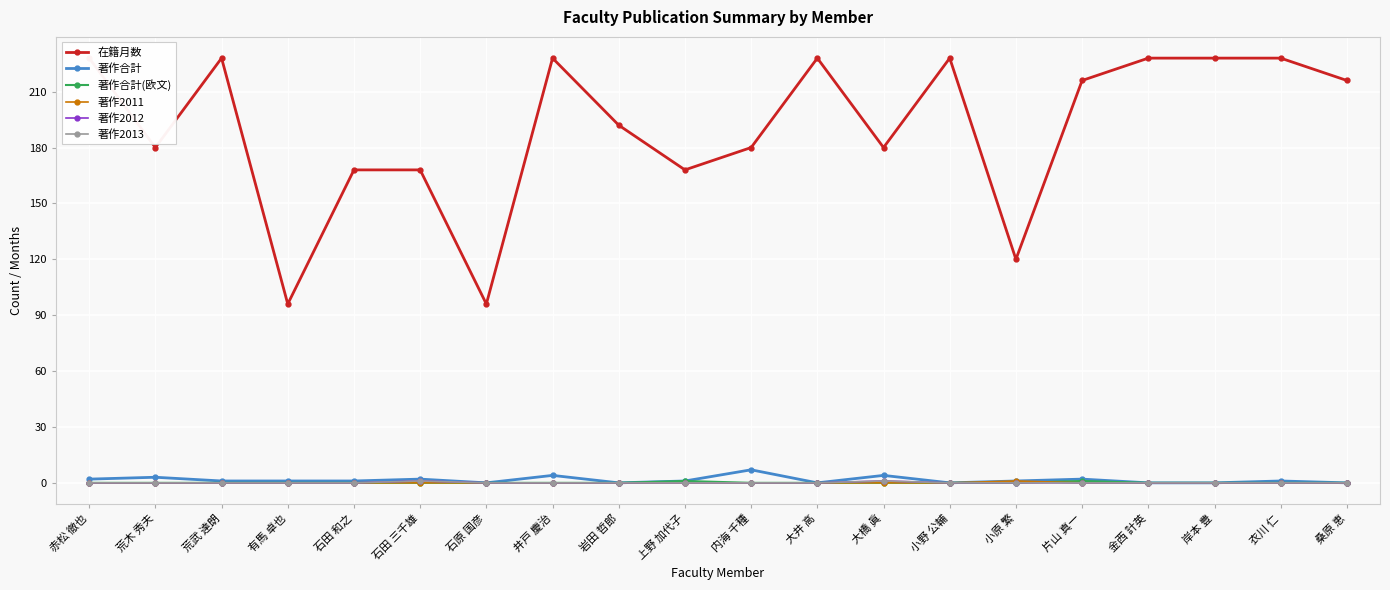

At which category is the sum across all series the highest?

井戸 慶治